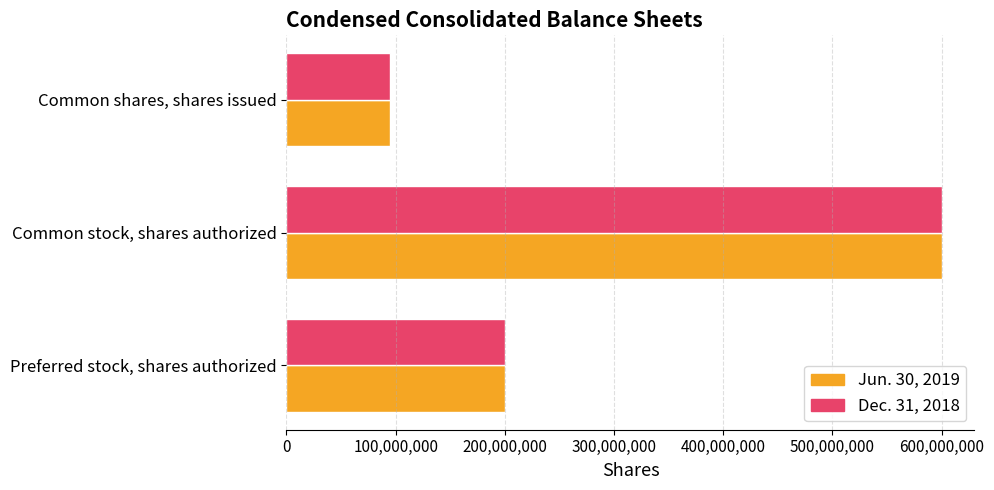

At which label does Dec. 31, 2018 reach its peak?

Common stock, shares authorized